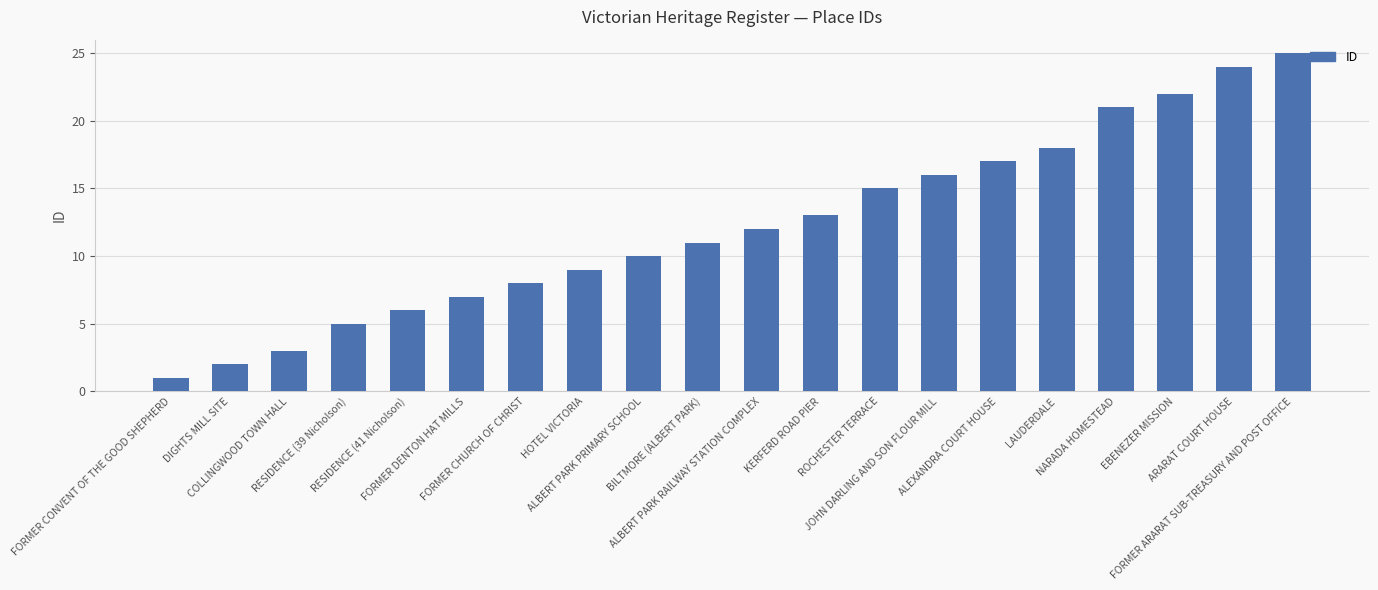

What is the minimum value shown in the chart?

1